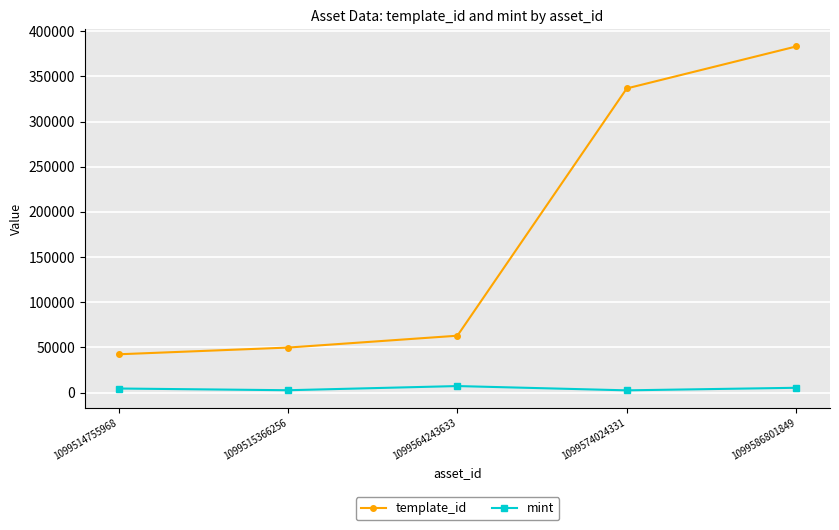

True or false: template_id and mint intersect in this chart.

False